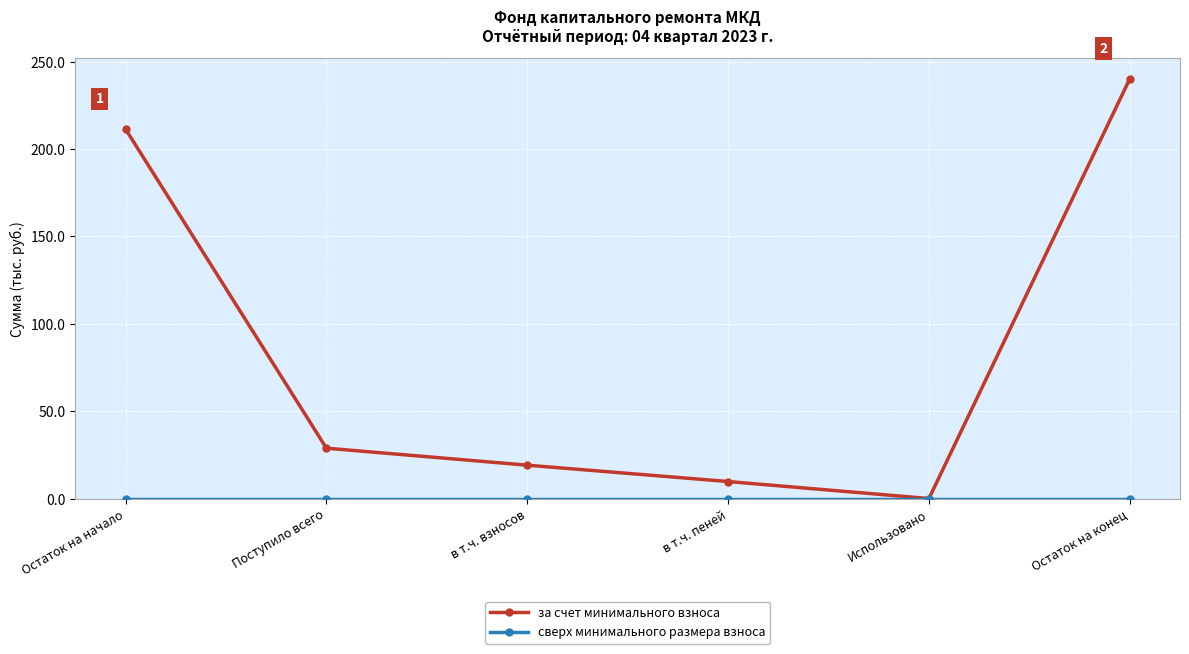

Which series changed the most between Поступило всего and в т.ч. пеней?

за счет минимального взноса